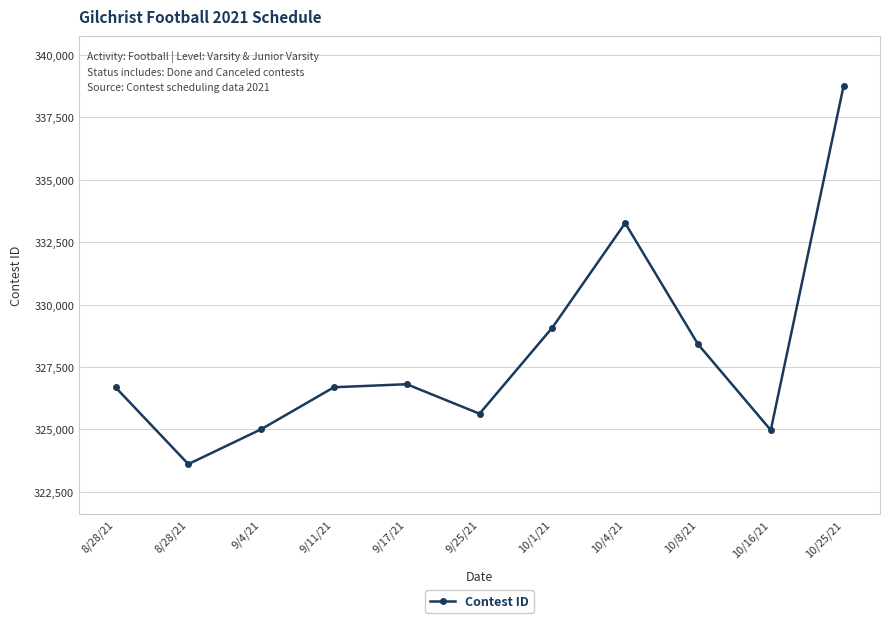

How many distinct data groups are displayed?

1